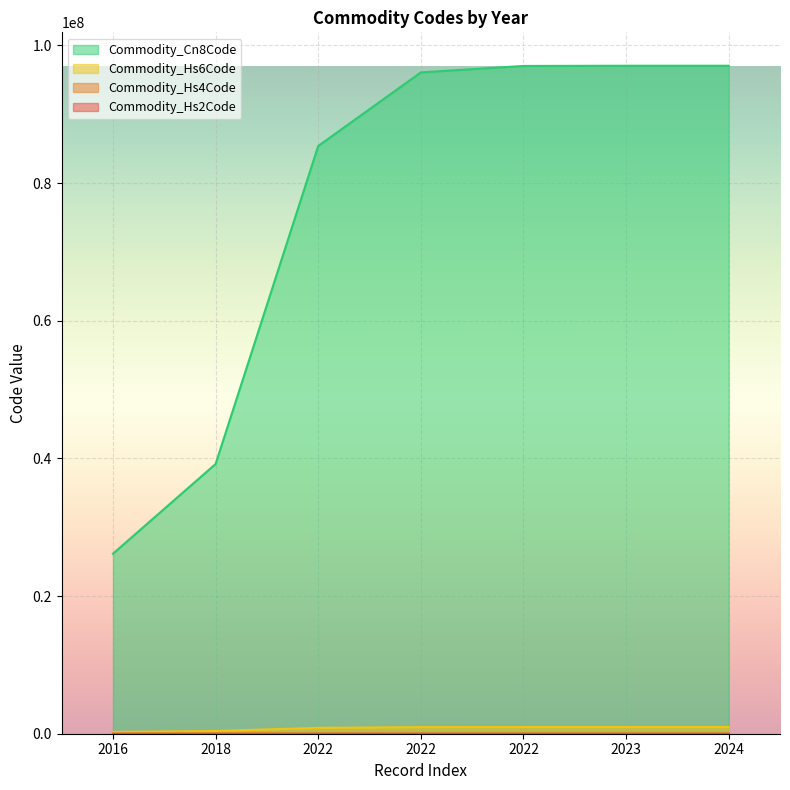

True or false: Commodity_Hs2Code and Commodity_Cn8Code intersect in this chart.

False